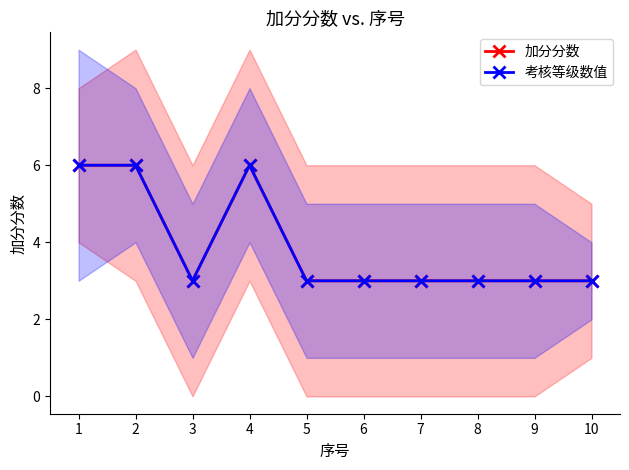

At which category is the sum across all series the highest?

1